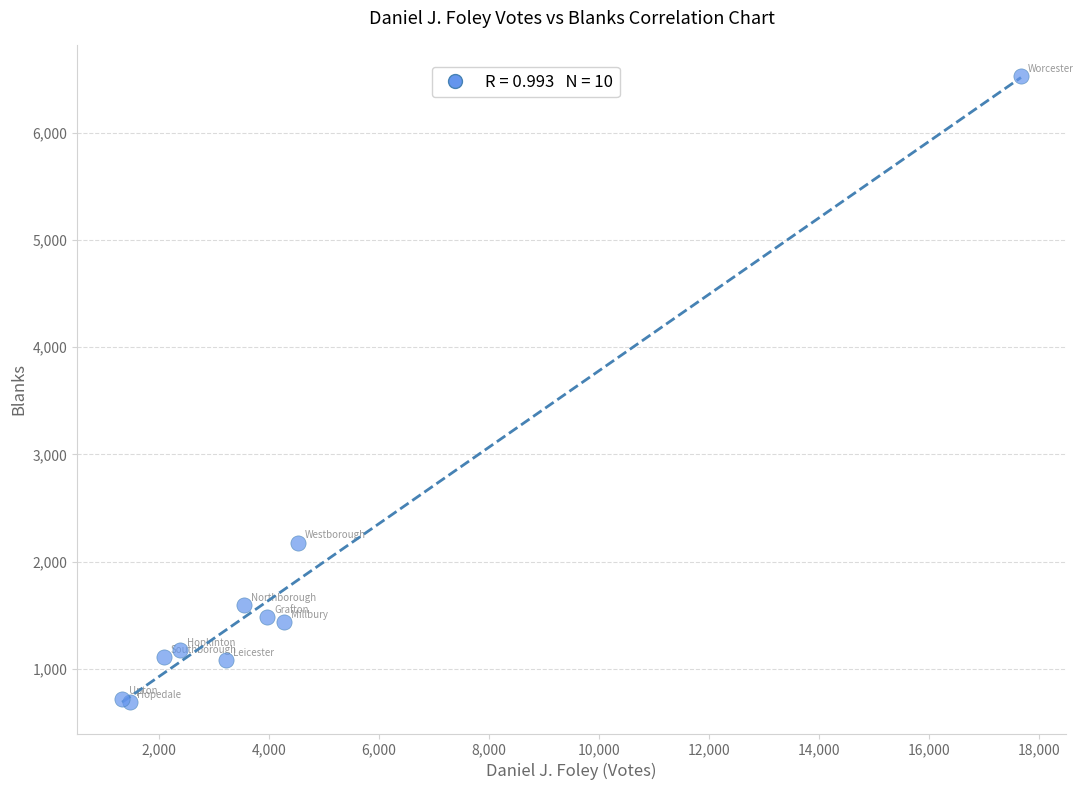

What Y value in the scatter plot is closest to 3610?

2178